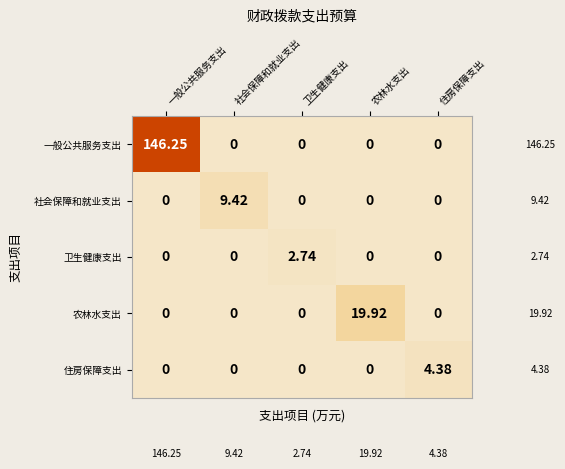

At which category is the sum across all series the highest?

一般公共服务支出